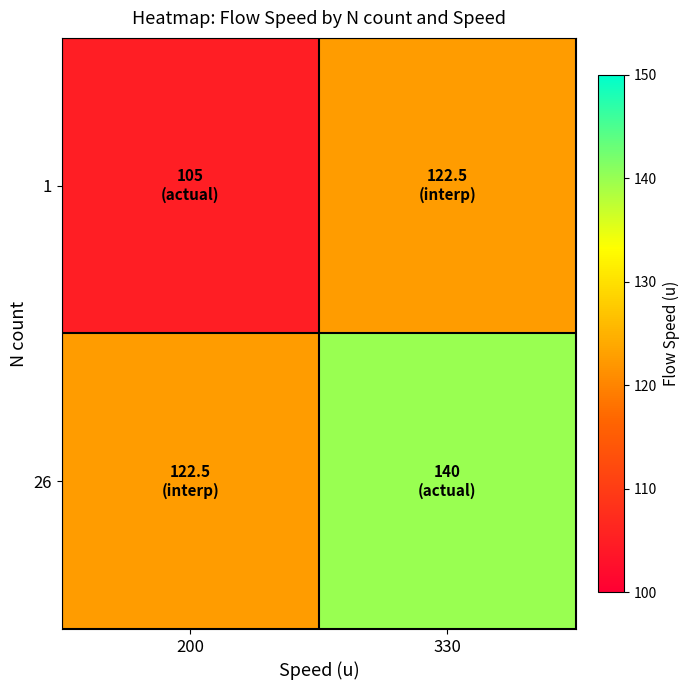

At which category is the sum across all series the highest?

330